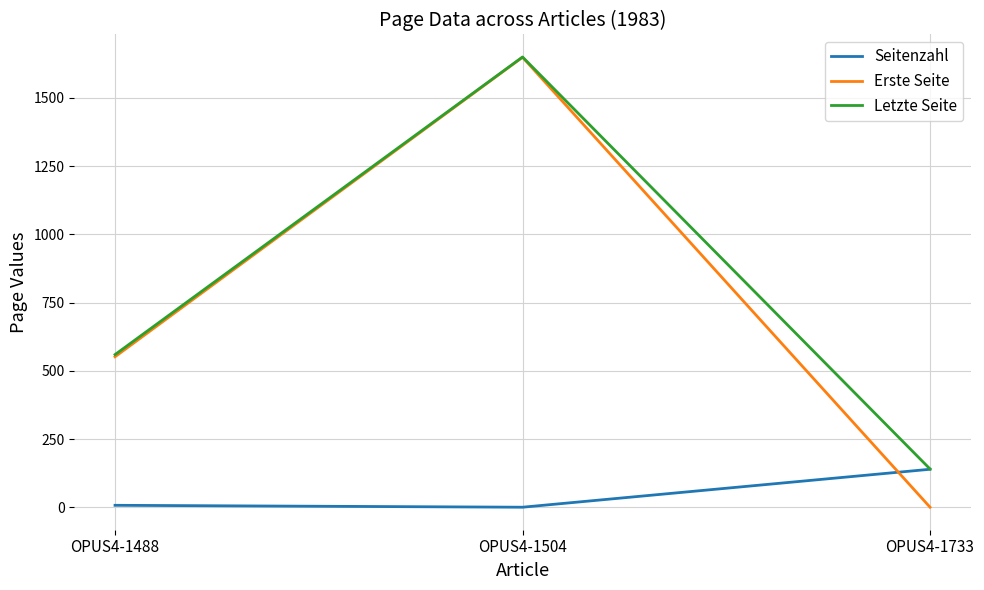

Which series changed the most between OPUS4-1504 and OPUS4-1733?

Erste Seite